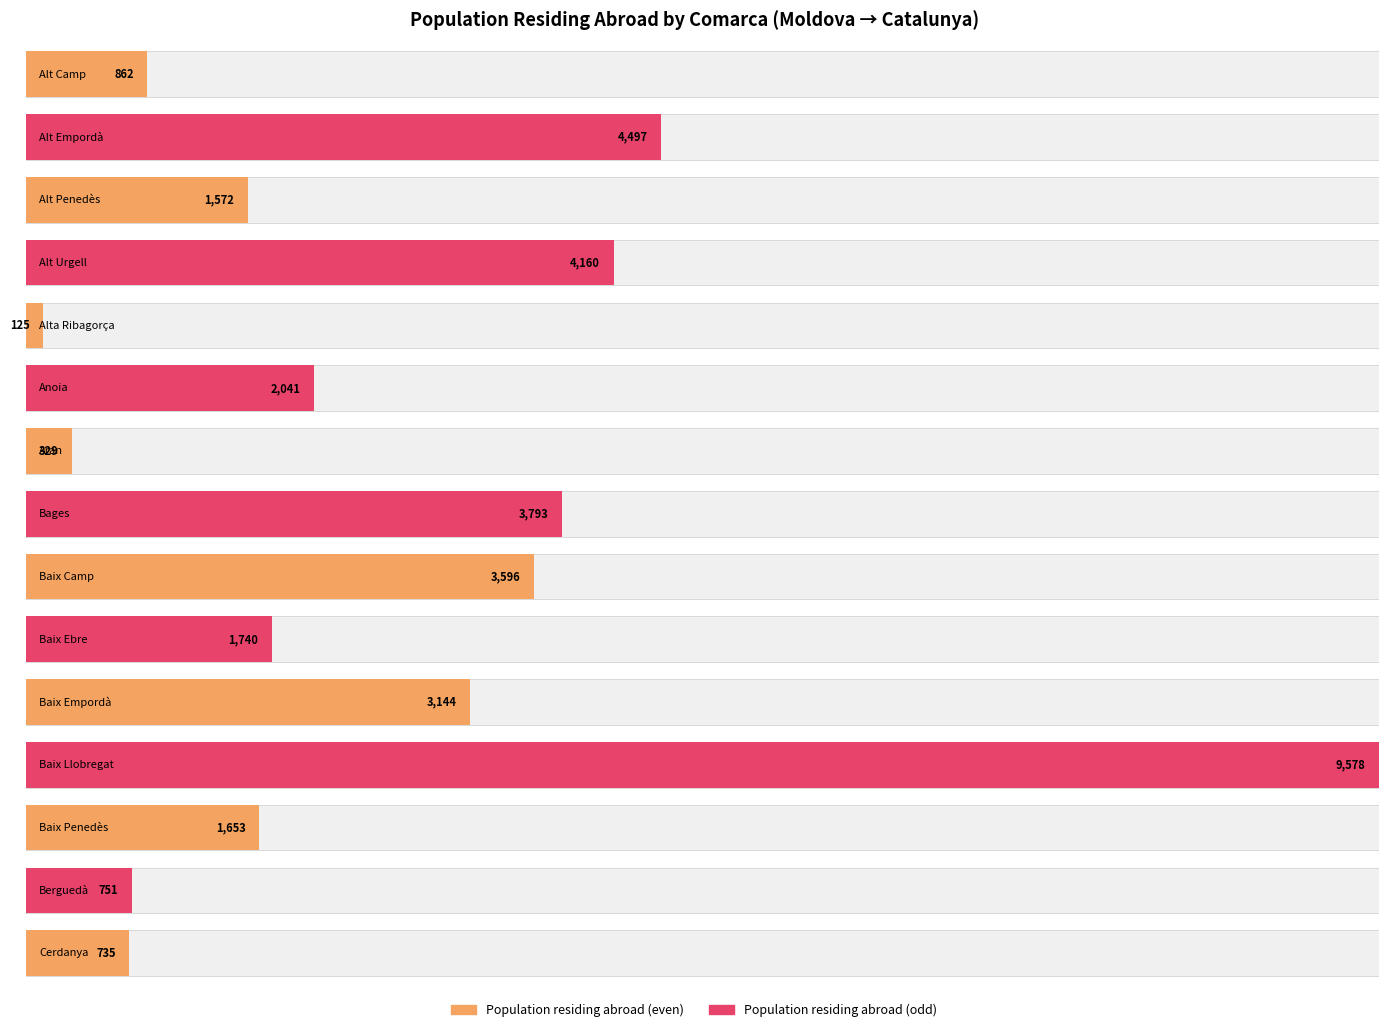

What is the label of the 10th bar from the right?

Anoia